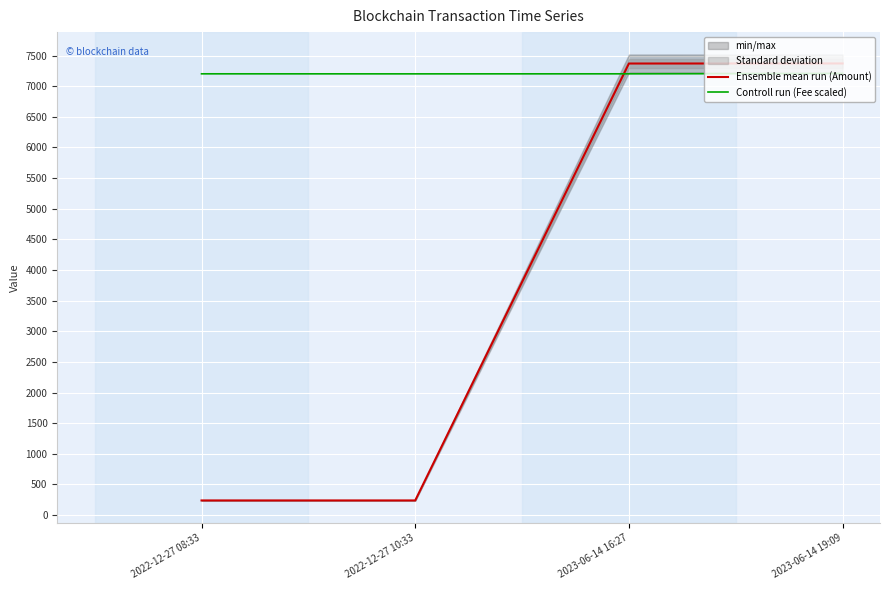

Does the chart display data point markers on the line(s)?

No